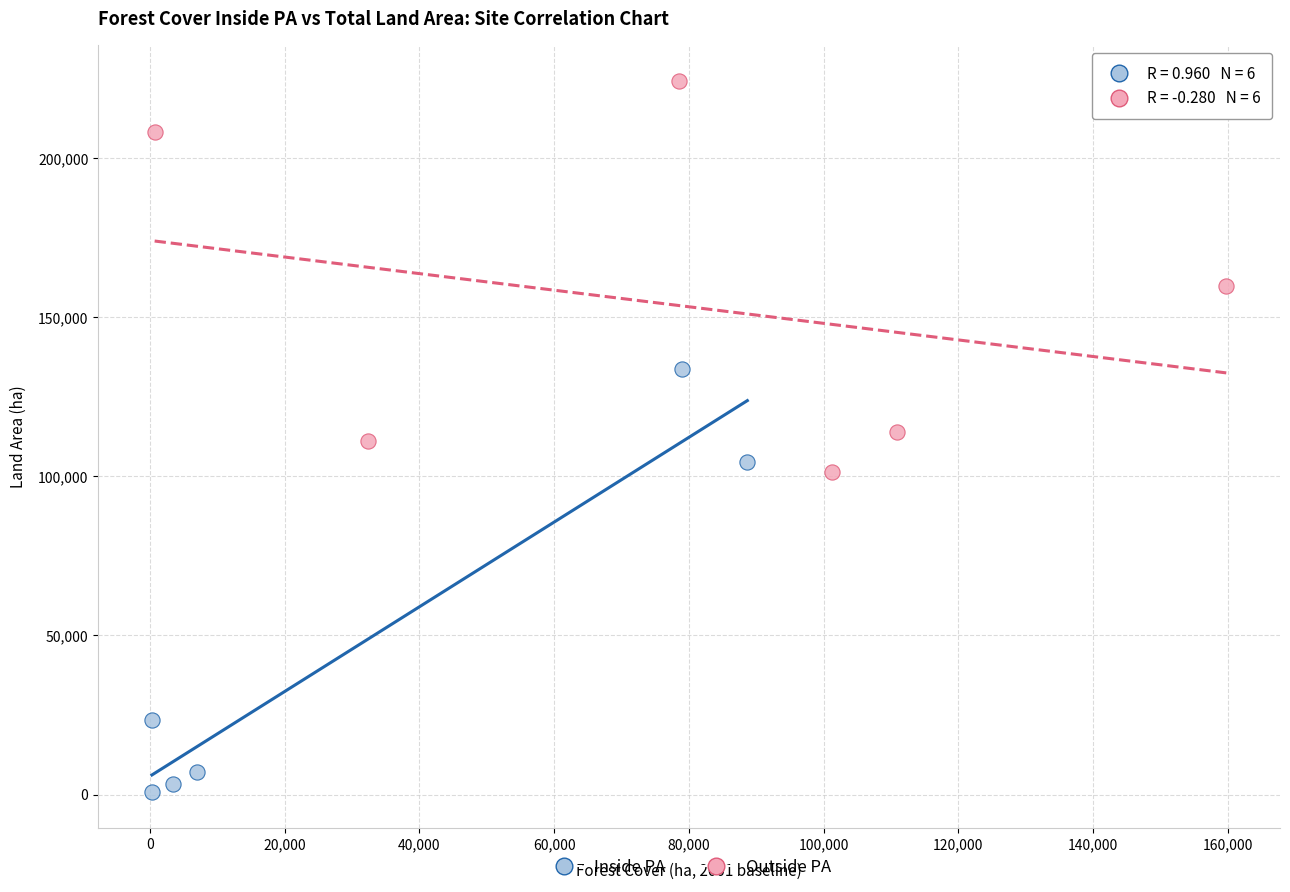

Which series reaches the maximum Y coordinate?

Outside PA